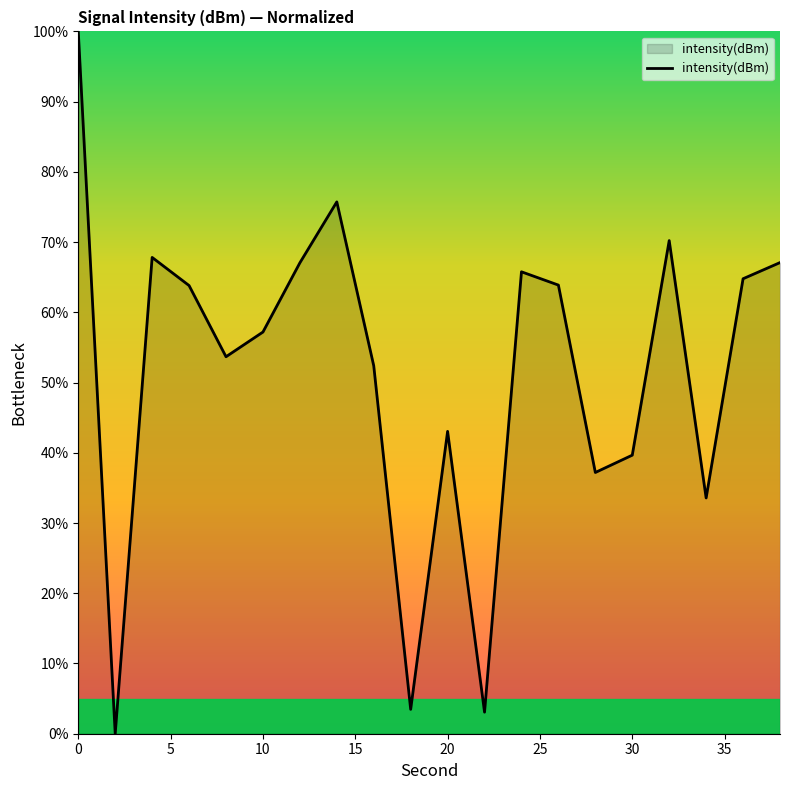

What is the difference between the maximum and minimum values?

100.0